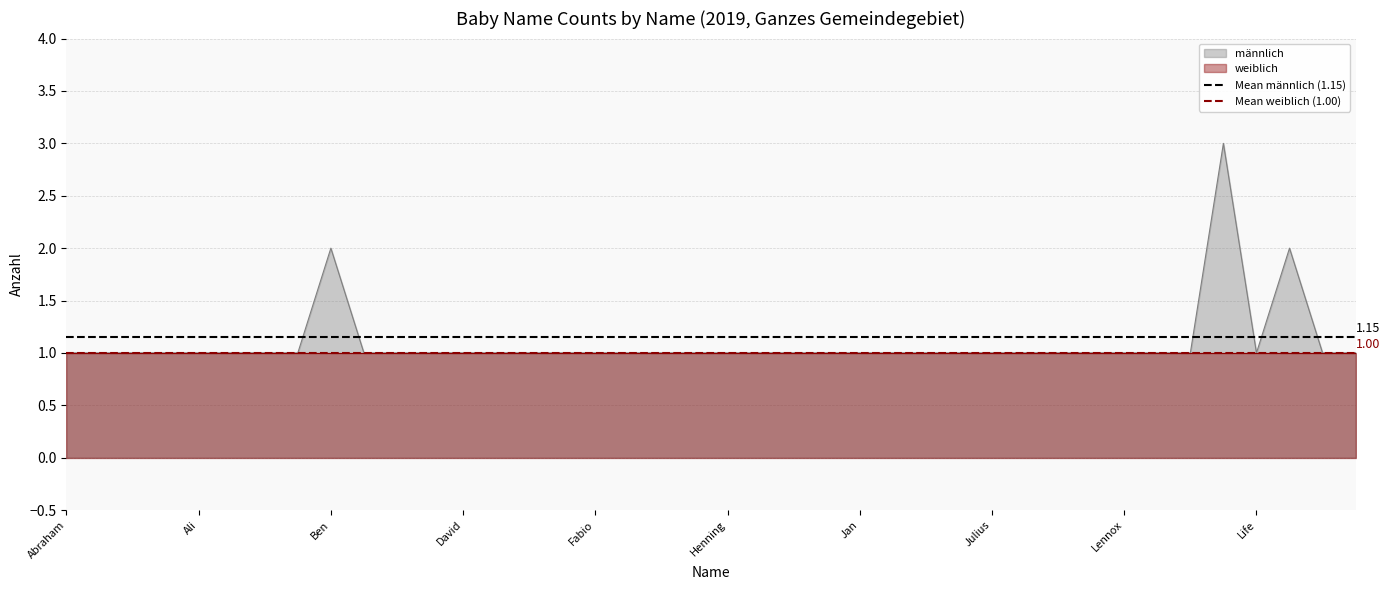

The Mean männlich (1.15) series shows 0.4 at Abraham. True or false?

False